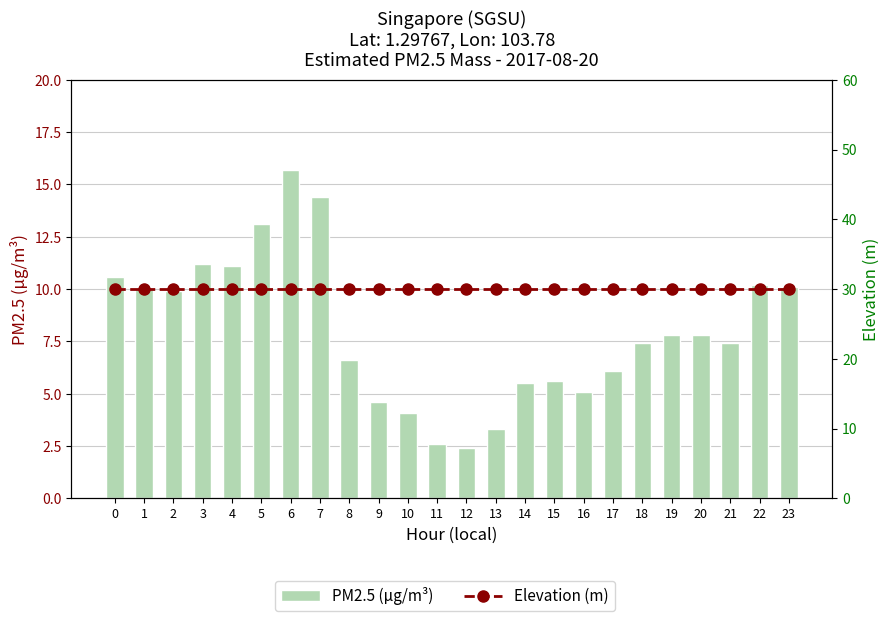

Which has a higher value, 10 or 21?

21